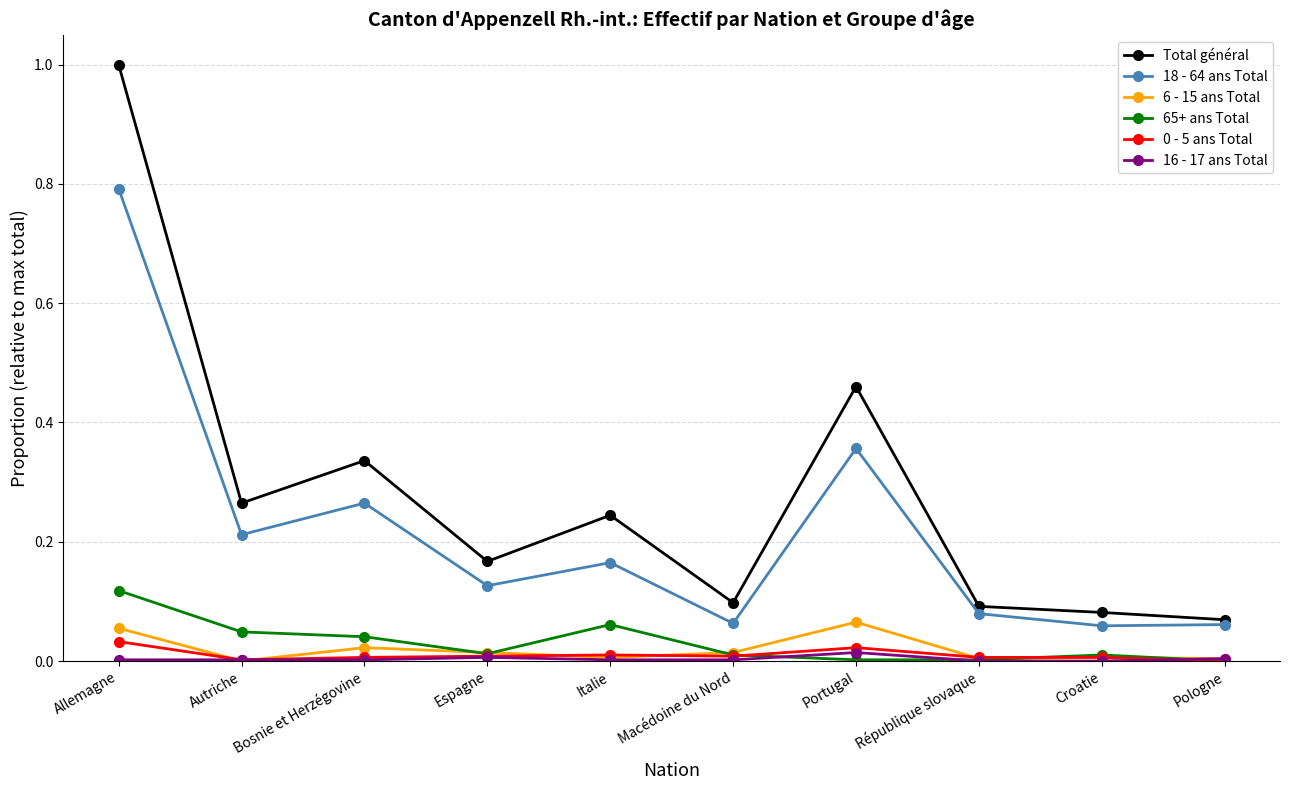

True or false: Total général and 0 - 5 ans Total intersect in this chart.

False